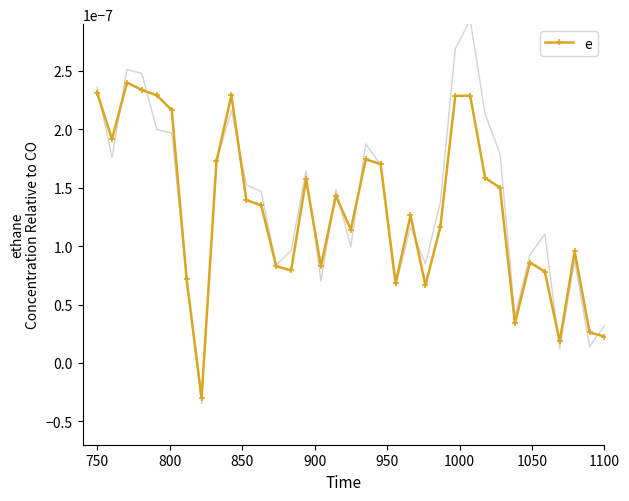

True or false: e has more than 2 interior local peaks.

True